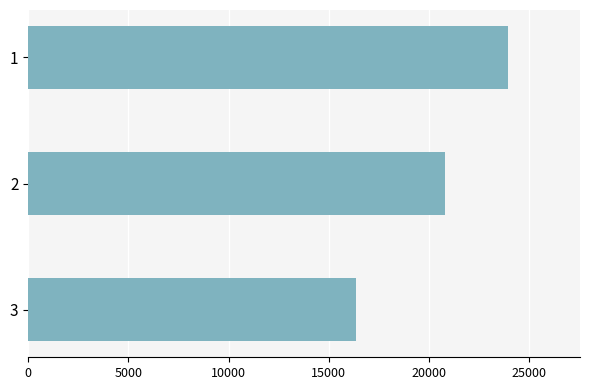

What is the ratio of the value at 1 to the value at 2?

1.2